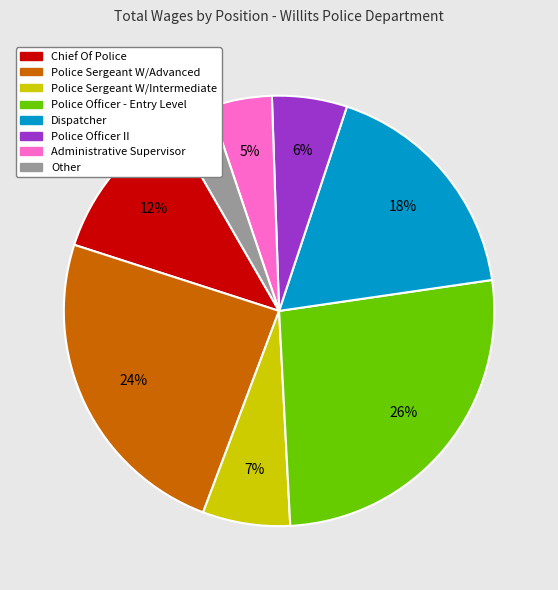

Is it true that Administrative Supervisor is 11% of the pie?

False